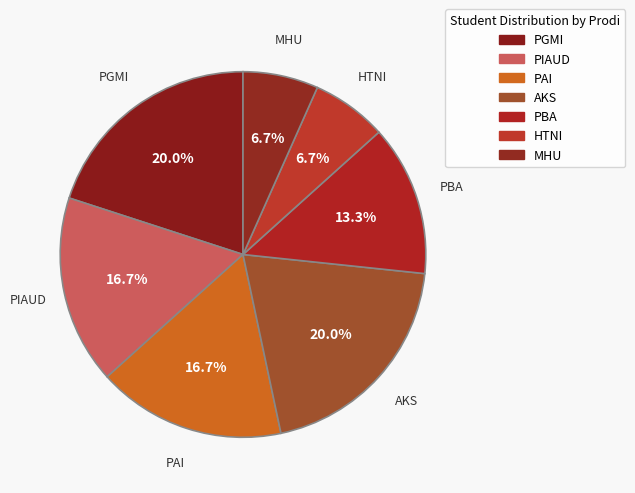

How many segments does this pie chart have?

7